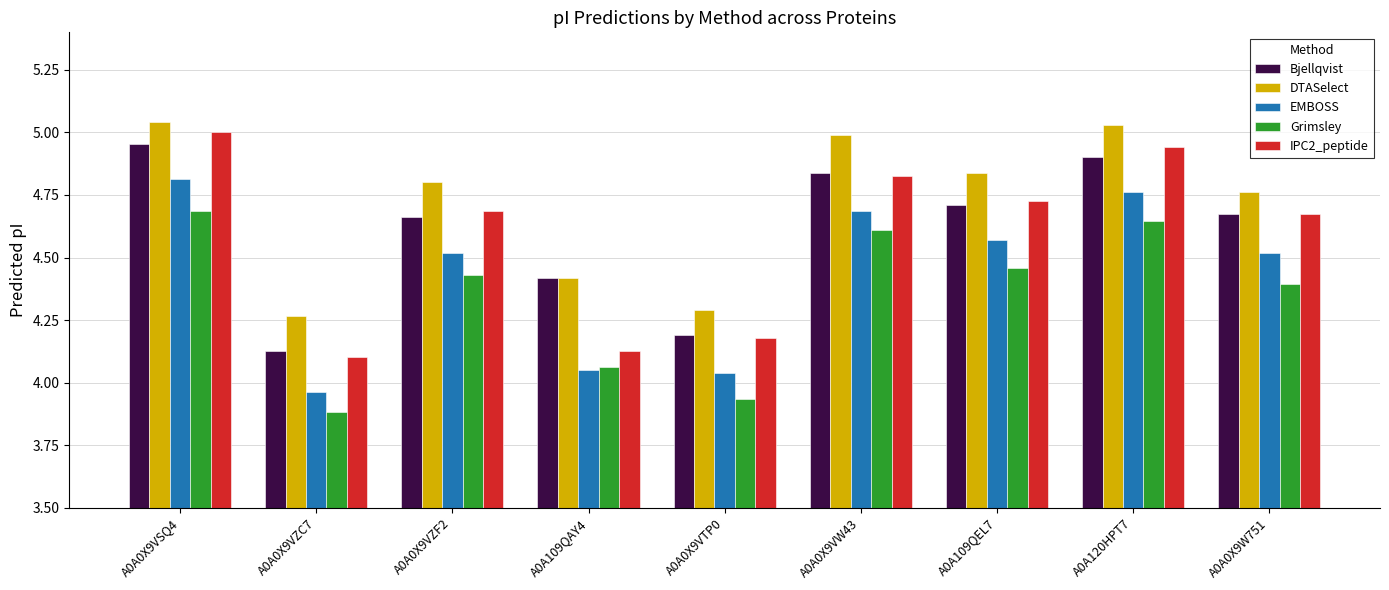

The DTASelect series shows 4.3 at A0A0X9VTP0. True or false?

True